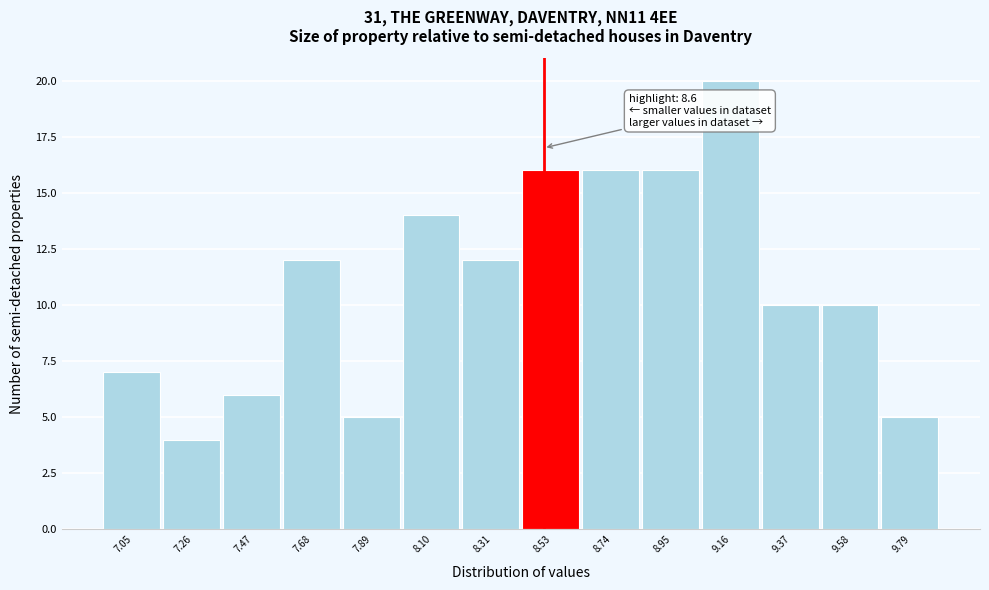

Reading right to left, what are all the values shown in this chart?

9.79=5	9.58=10	9.37=10	9.16=20	8.95=16	8.74=16	8.53=16	8.31=12	8.10=14	7.89=5	7.68=12	7.47=6	7.26=4	7.05=7